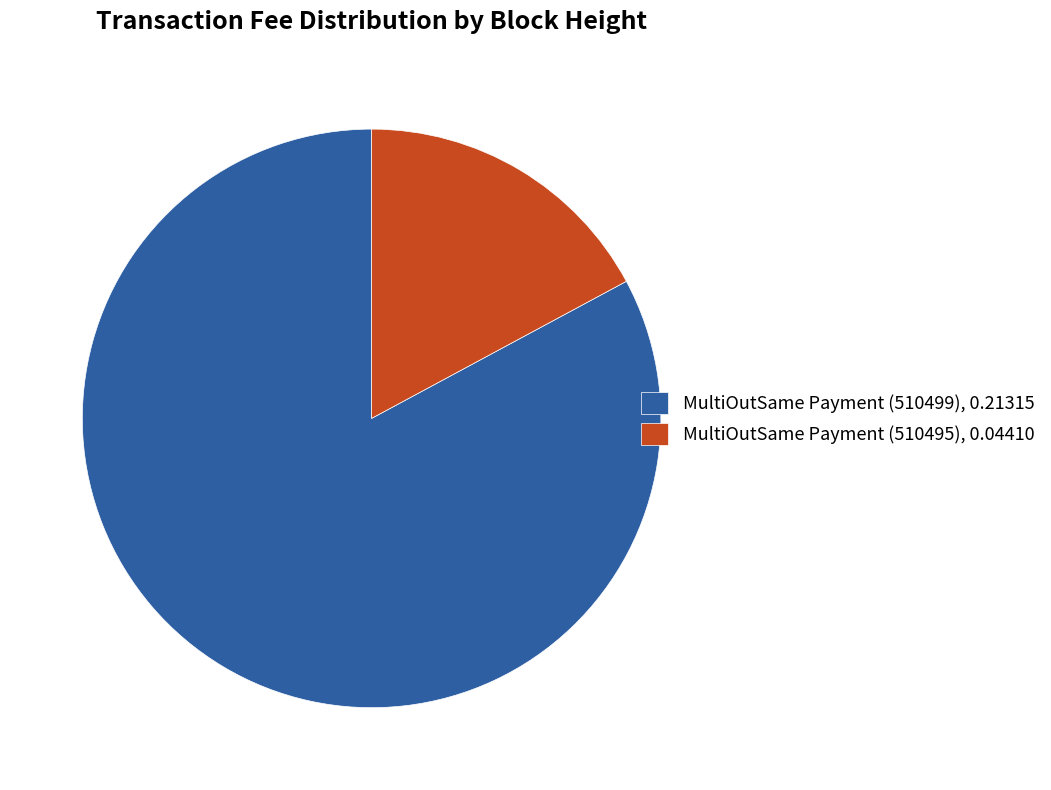

True or false: MultiOutSame Payment (510499), 0.21315 accounts for 69% of the total.

False